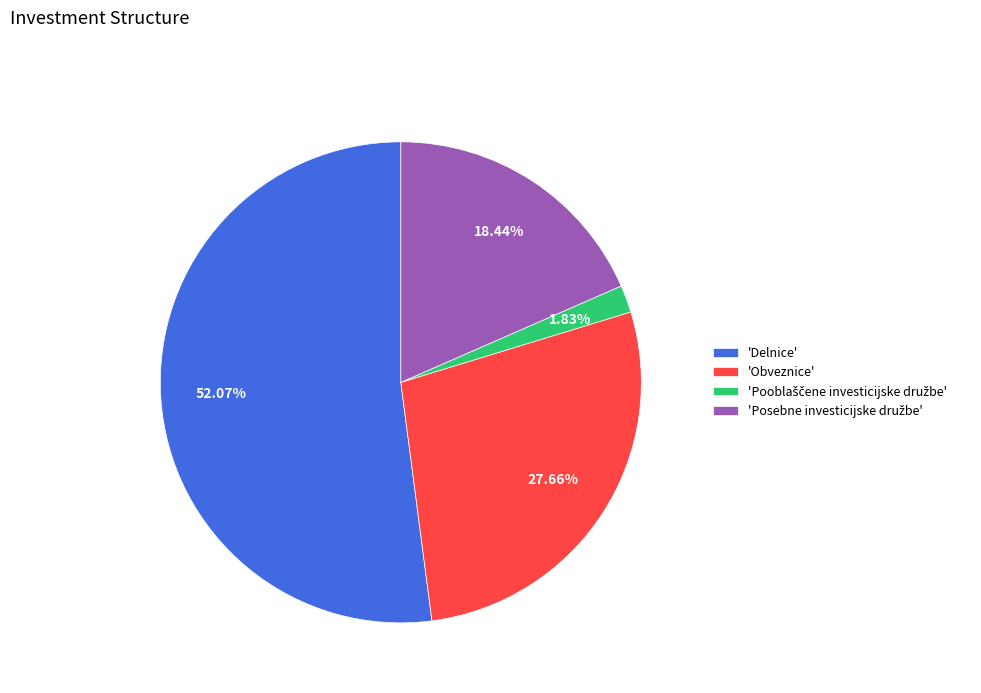

Is 'Delnice' the majority of the pie?

Yes